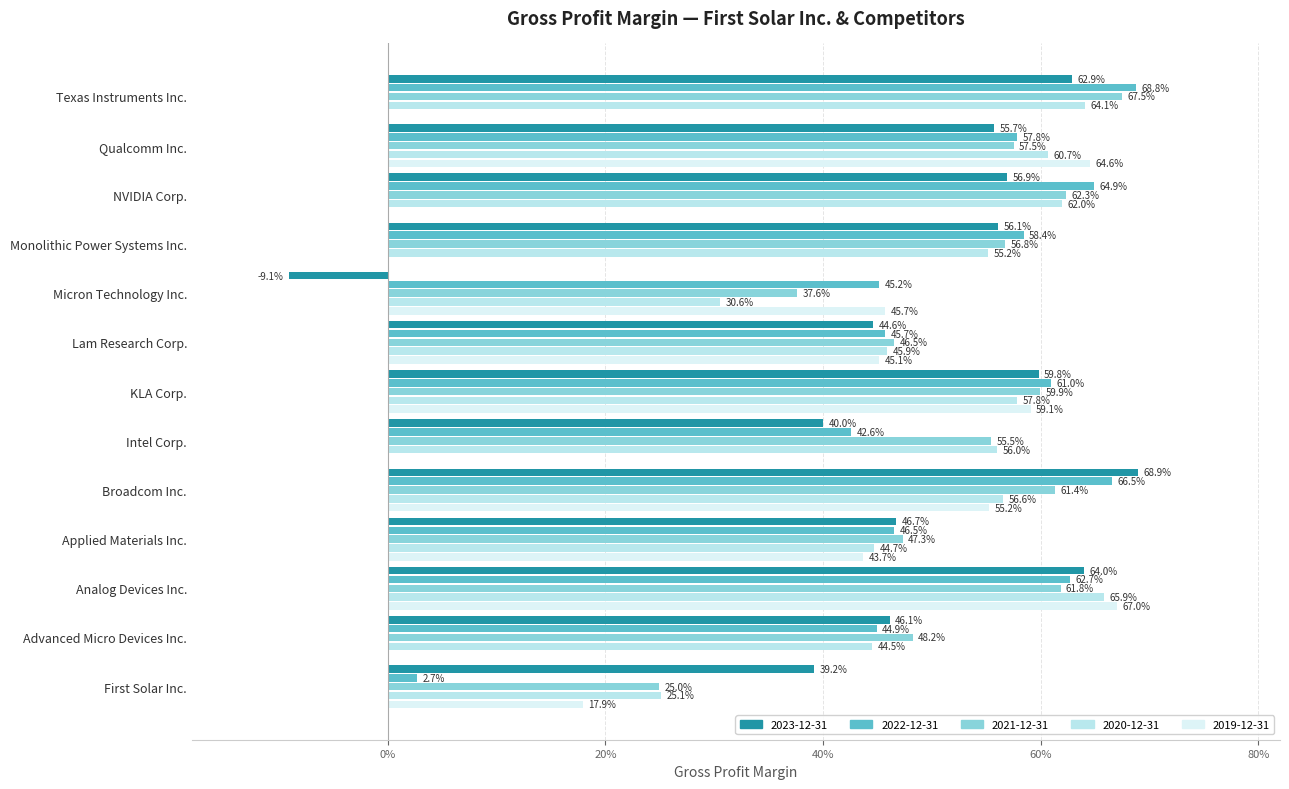

What are all the series names shown in the legend?

2023-12-31, 2022-12-31, 2021-12-31, 2020-12-31, 2019-12-31